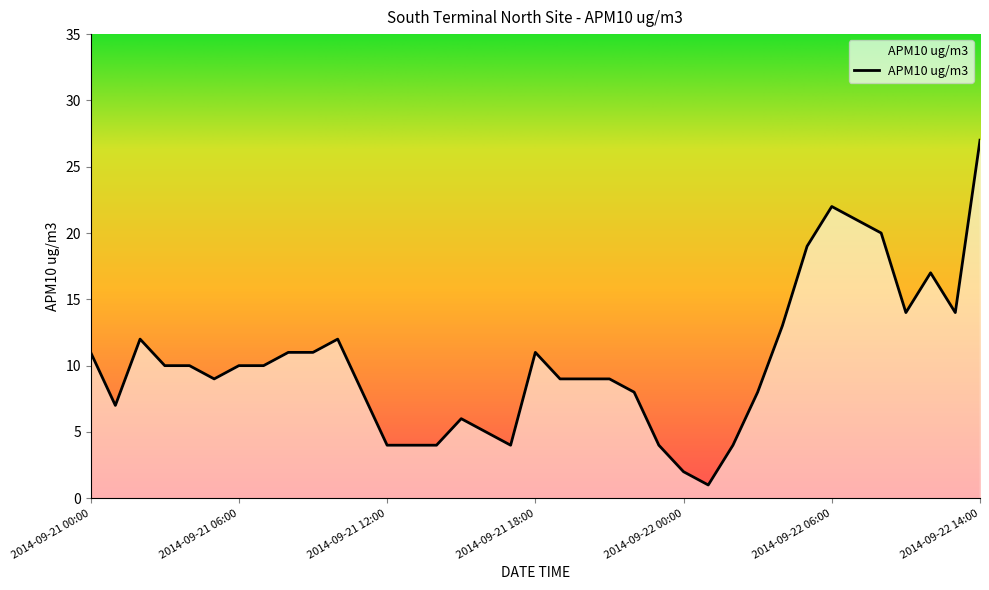

What is the maximum value shown in the chart?

27